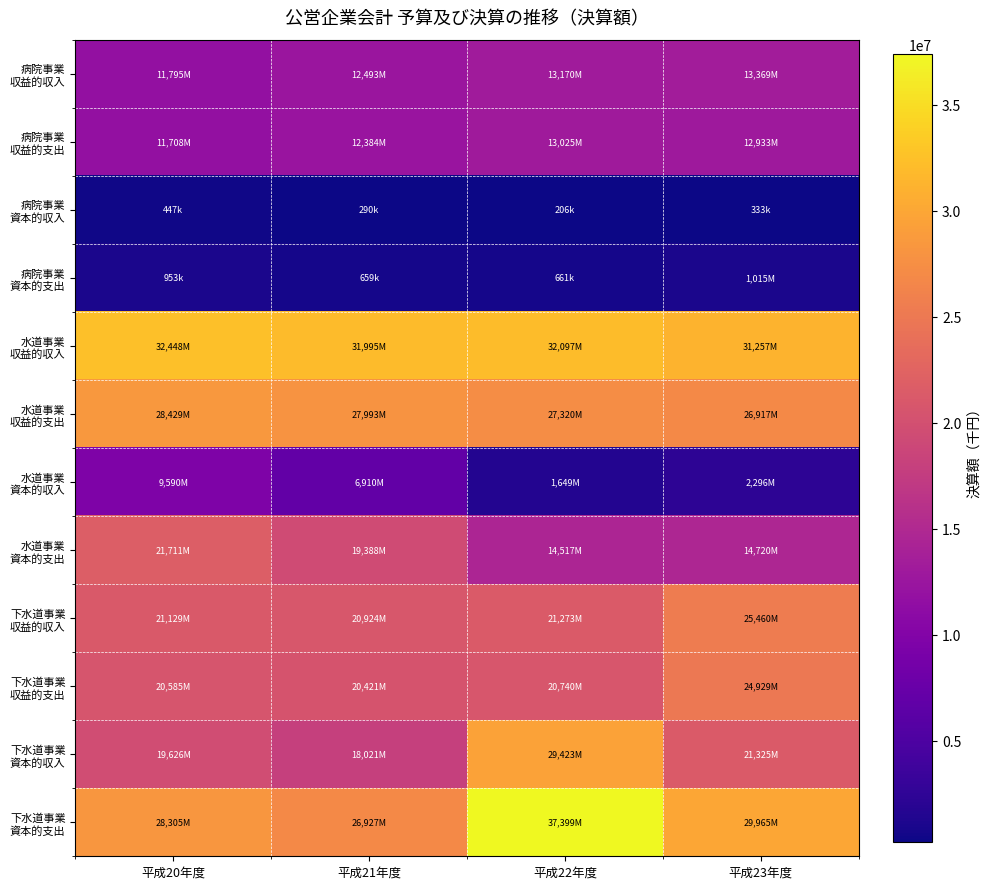

Between 平成21年度 and 平成23年度, which series saw the biggest shift?

水道事業 資本的支出